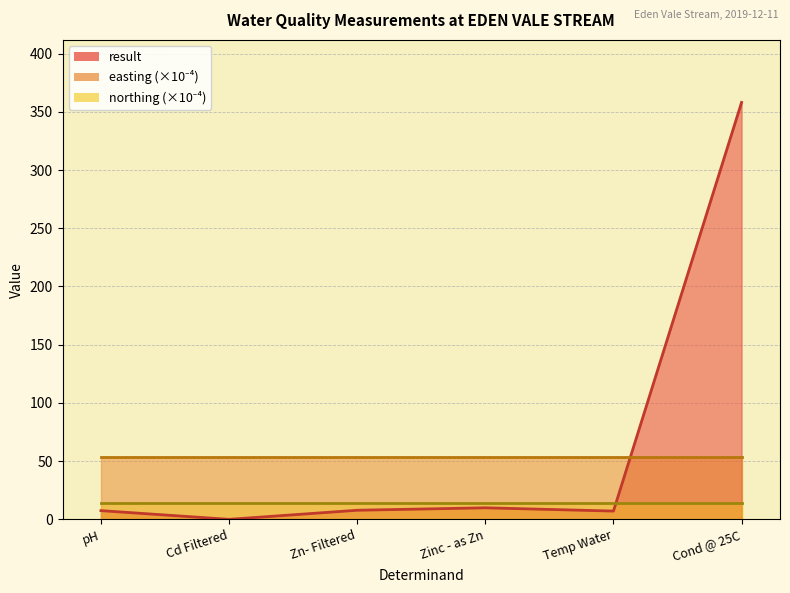

At which category does the data reach its first local peak?

Zinc - as Zn